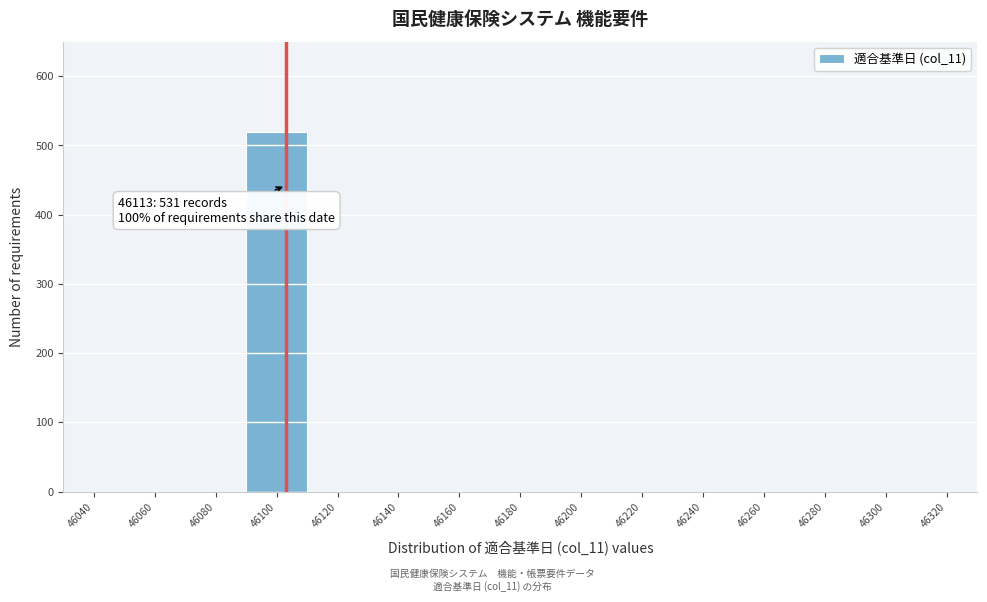

Reading right to left, what are all the values shown in this chart?

46320=0	46300=0	46280=0	46260=0	46240=0	46220=0	46200=0	46180=0	46160=0	46140=0	46120=0	46100=520	46080=0	46060=0	46040=0